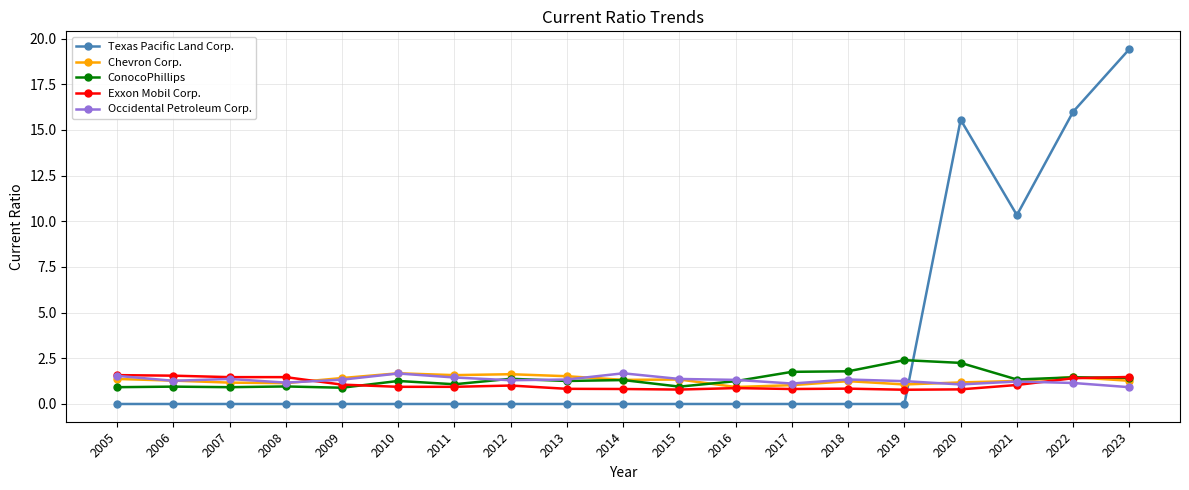

Count the number of categories in the chart.

19